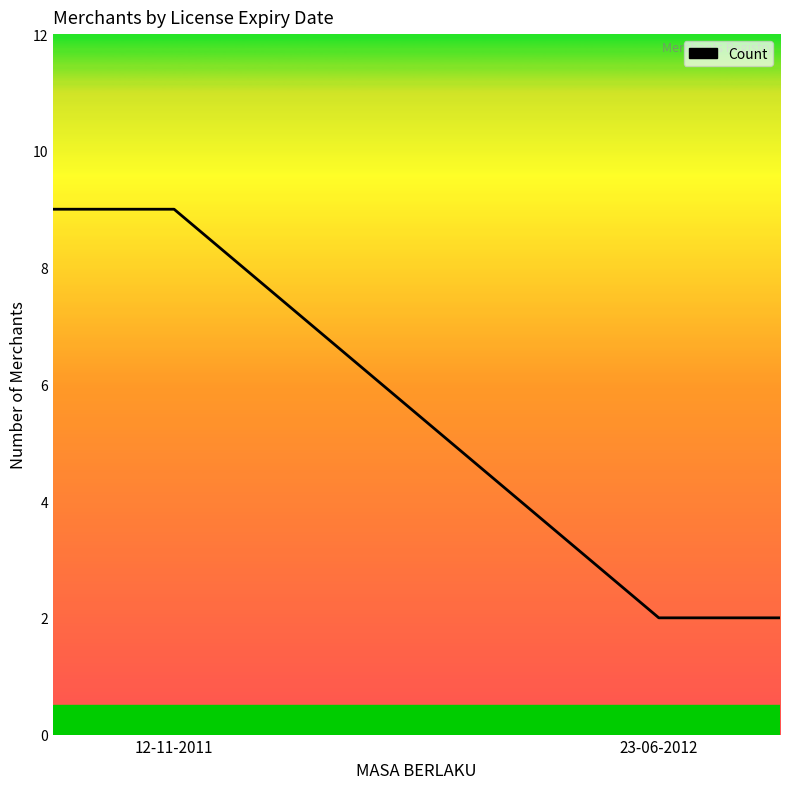

What is the difference between the maximum and minimum values?

7